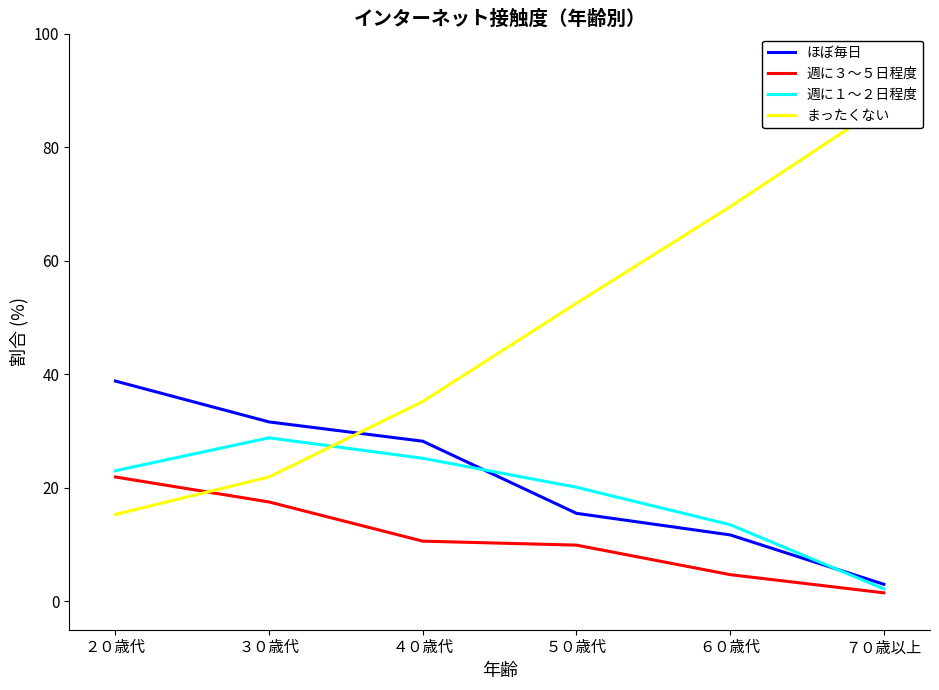

Reading right to left, list all the values displayed in this chart.

ほぼ毎日: ７０歳以上=3.0	６０歳代=11.7	５０歳代=15.5	４０歳代=28.2	３０歳代=31.6	２０歳代=38.8
週に３～５日程度: ７０歳以上=1.5	６０歳代=4.7	５０歳代=9.9	４０歳代=10.6	３０歳代=17.5	２０歳代=21.9
週に１～２日程度: ７０歳以上=2.2	６０歳代=13.5	５０歳代=20.1	４０歳代=25.2	３０歳代=28.8	２０歳代=23.0
まったくない: ７０歳以上=87.4	６０歳代=69.5	５０歳代=52.5	４０歳代=35.2	３０歳代=21.9	２０歳代=15.3